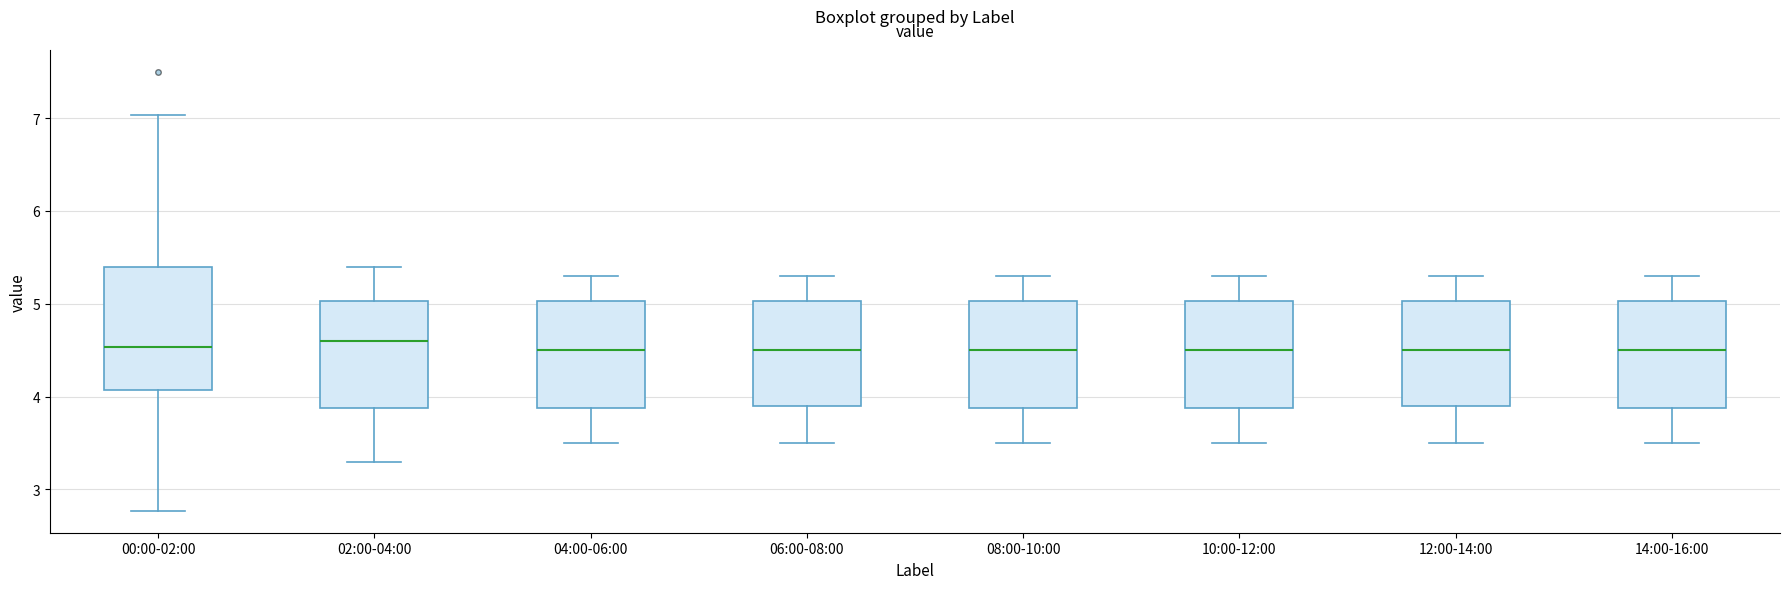

Reading left to right, read every box against the y-axis: the position of its median line, the range the box covers, and the ends of its whiskers. The values are not printed on the chart, so give them approximately, as read against the axis.

00:00-02:00: median 4.5, box 4.1 to 5.4, whiskers 2.8 to 7.0
02:00-04:00: median 4.6, box 3.9 to 5.0, whiskers 3.3 to 5.4
04:00-06:00: median 4.5, box 3.9 to 5.0, whiskers 3.5 to 5.3
06:00-08:00: median 4.5, box 3.9 to 5.0, whiskers 3.5 to 5.3
08:00-10:00: median 4.5, box 3.9 to 5.0, whiskers 3.5 to 5.3
10:00-12:00: median 4.5, box 3.9 to 5.0, whiskers 3.5 to 5.3
12:00-14:00: median 4.5, box 3.9 to 5.0, whiskers 3.5 to 5.3
14:00-16:00: median 4.5, box 3.9 to 5.0, whiskers 3.5 to 5.3